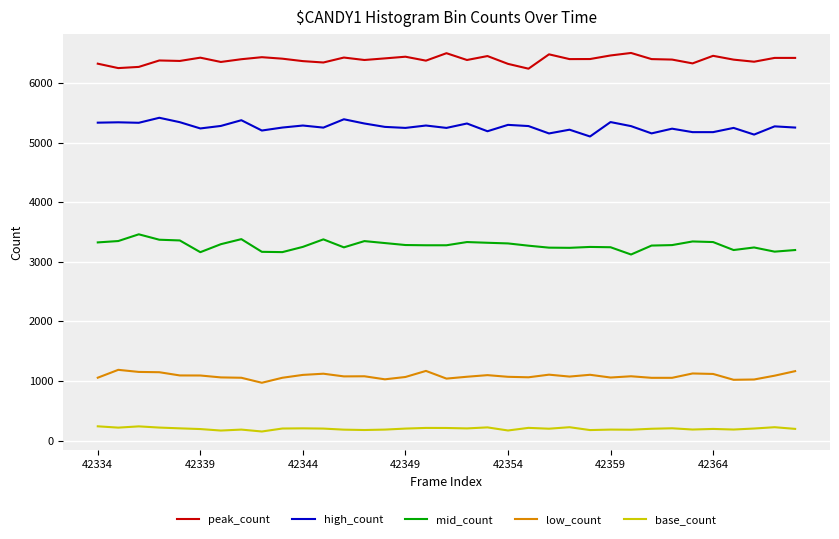

True or false: base_count and peak_count cross at least once.

False